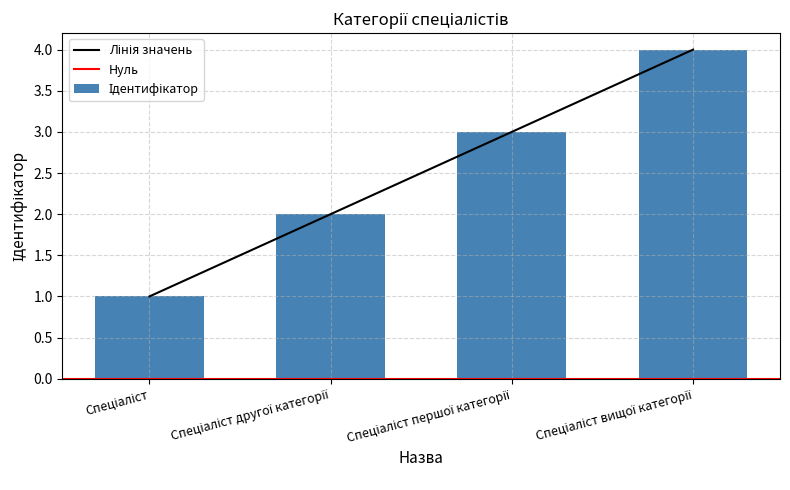

How many data points are less than 3?

2